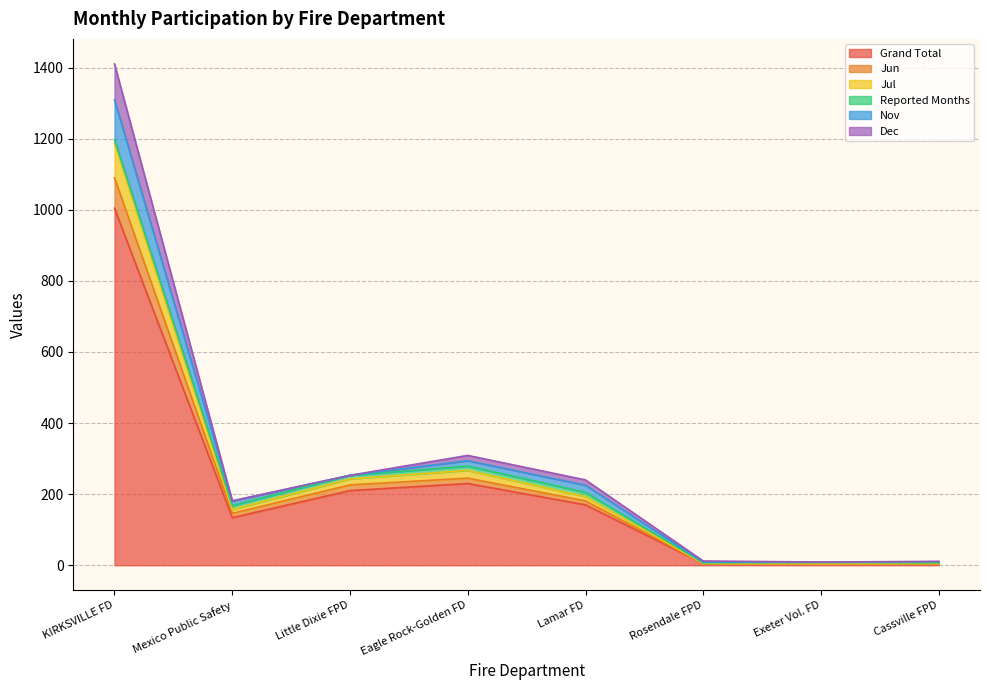

How many data points does each series have?

8